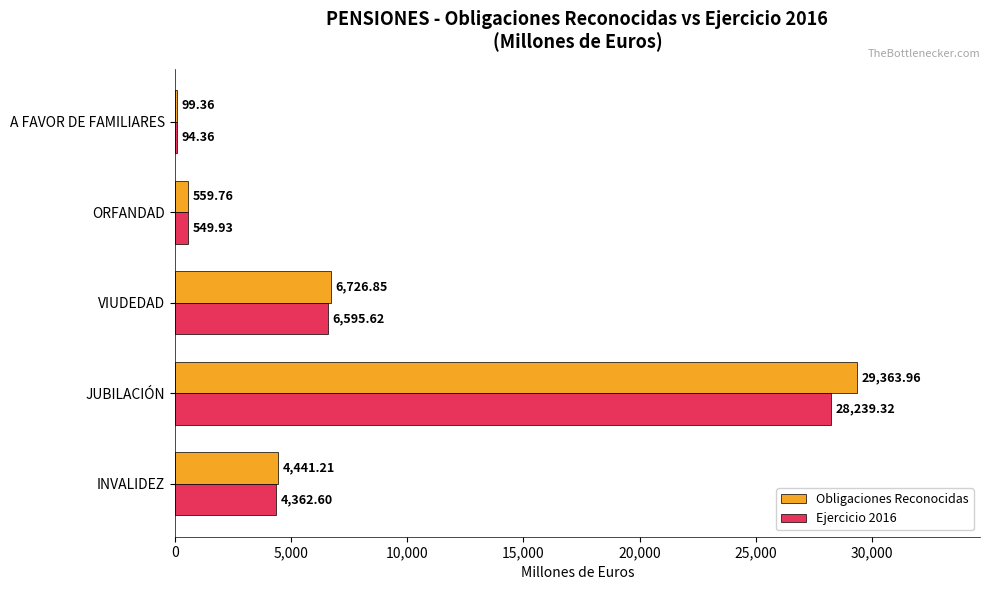

Which category has the highest value in the Obligaciones Reconocidas series?

JUBILACIÓN